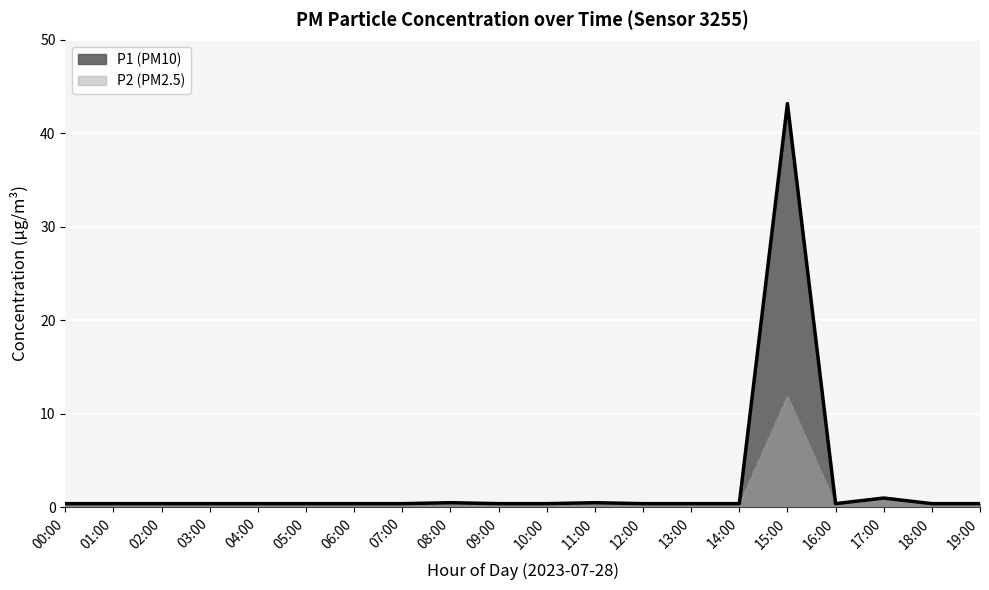

What is the difference between the maximum and minimum values in the P1 series?

42.8